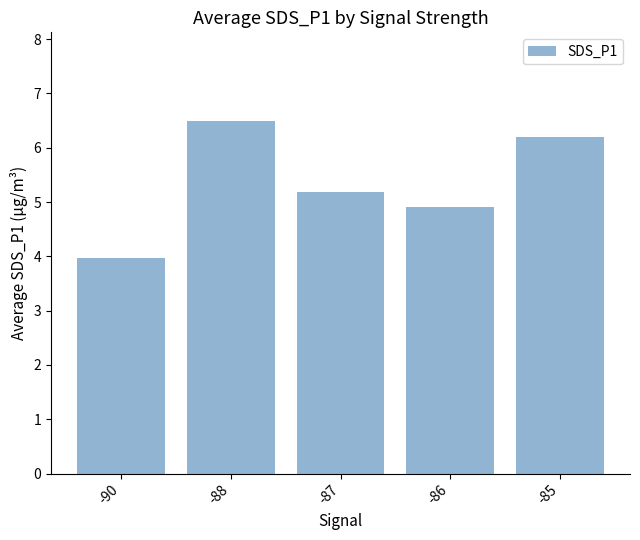

What is the change in value from -90 to -86?

+0.9